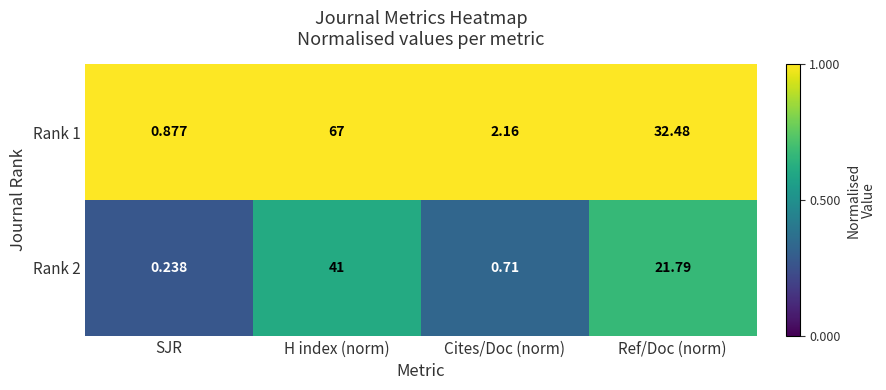

List the series in order of their overall mean, lowest first.

Rank 2, Rank 1